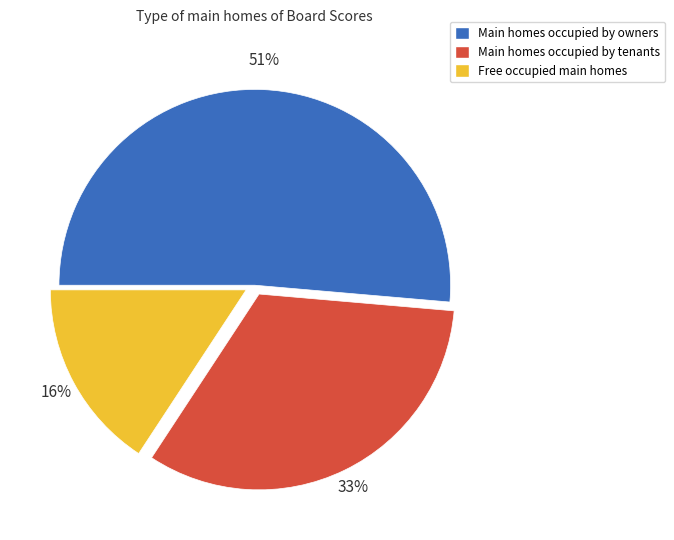

Which slice is the smallest?

Free occupied main homes